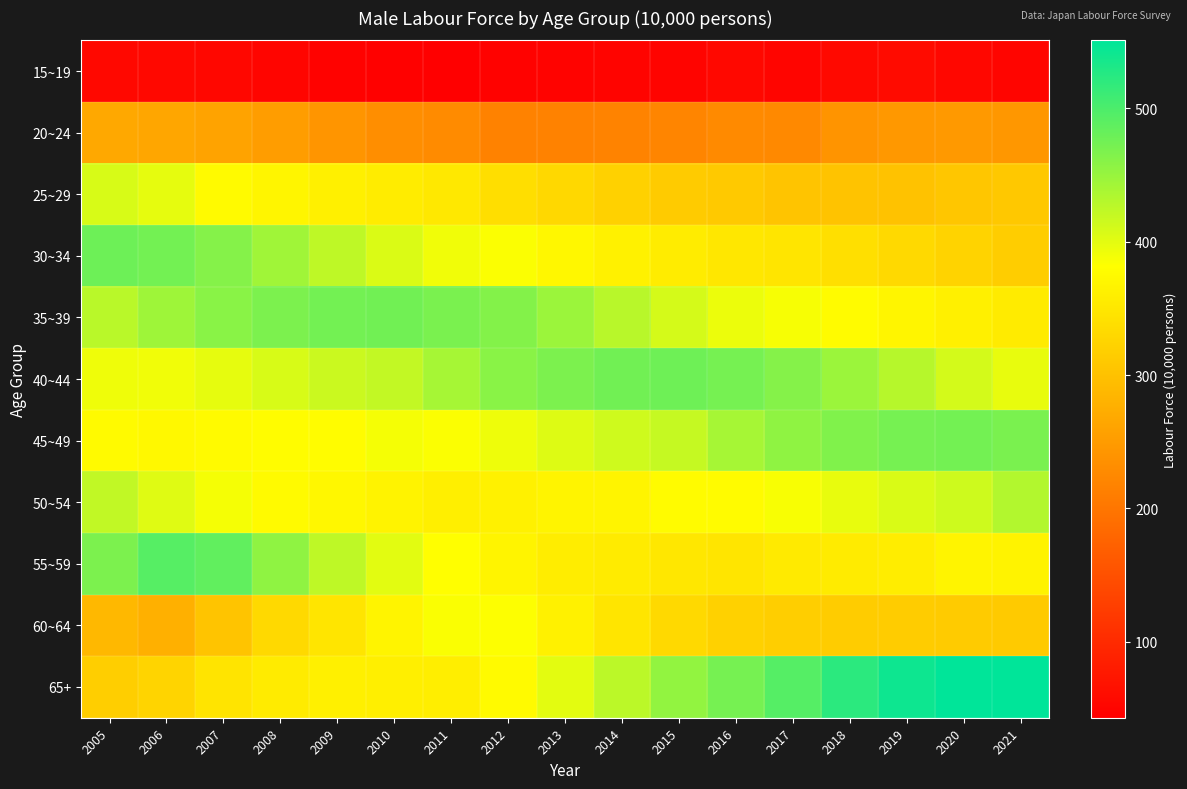

What is the difference between the highest and lowest values at 2007?

433